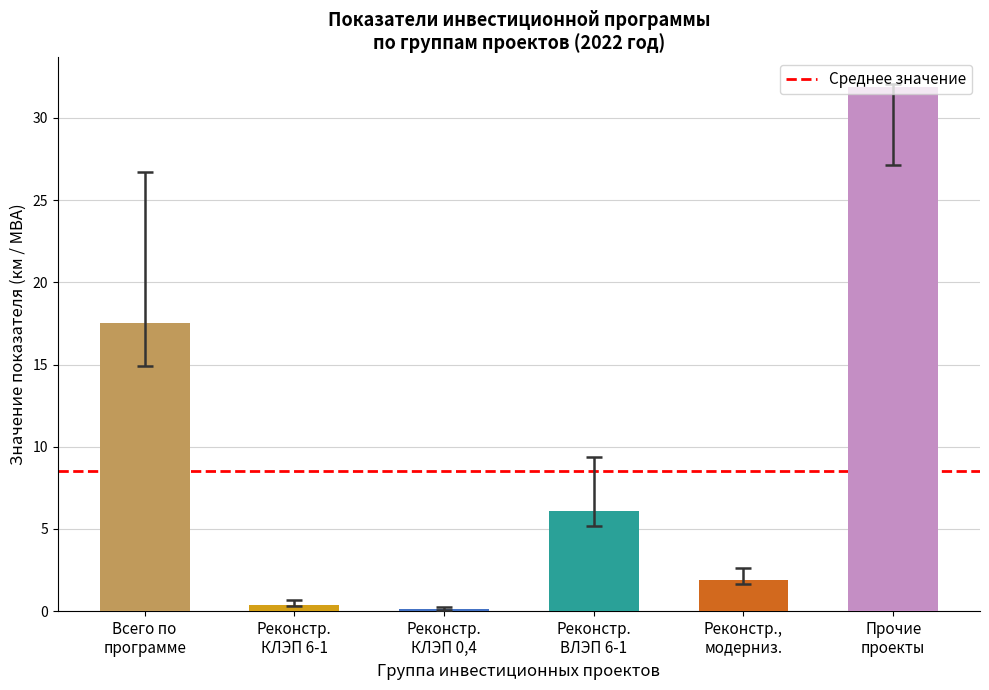

At which category does the chart reach its minimum across all series?

Реконстр.
КЛЭП 0,4